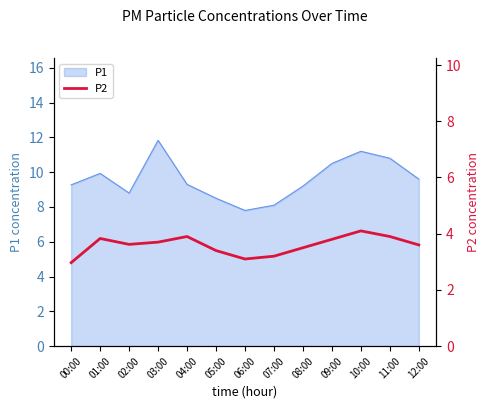

How many points are lower than both their immediate neighbors (excluding endpoints)?

2